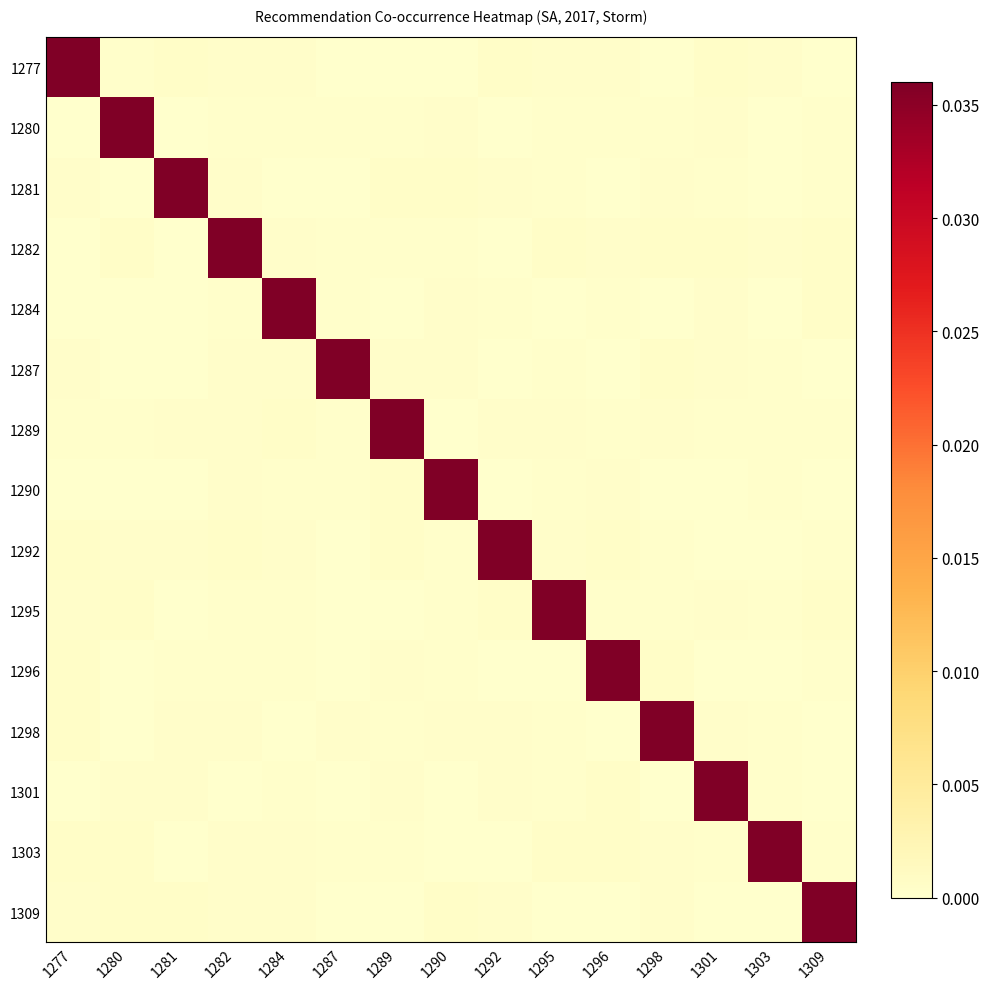

Rank the series at 1296 from highest to lowest value.

1296, 1301, 1303, 1292, 1282, 1290, 1277, 1289, 1284, 1280, 1295, 1287, 1309, 1281, 1298